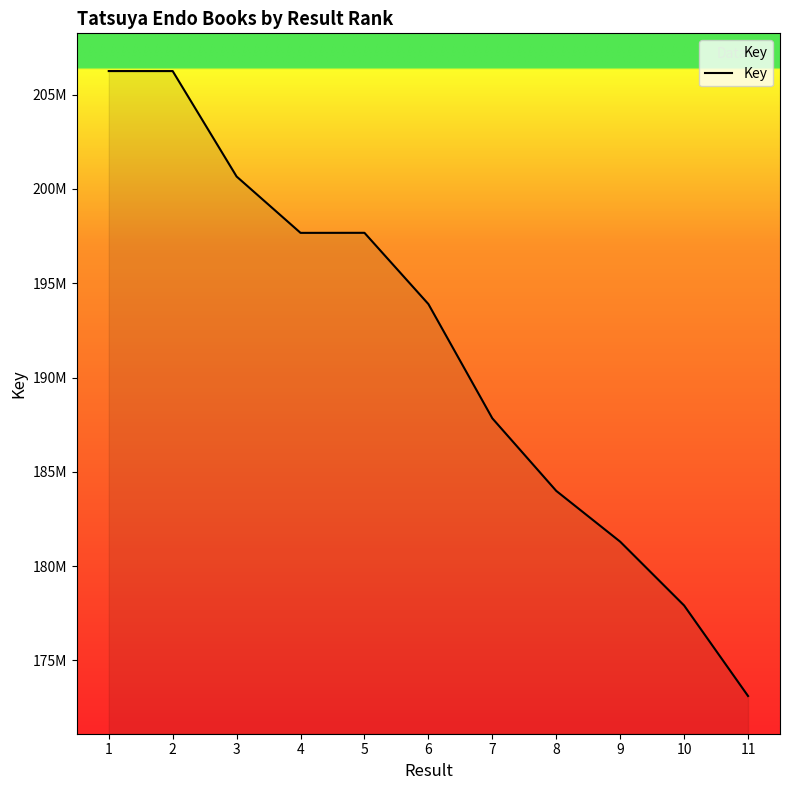

Reading right to left, what are all the values shown in this chart?

173114363	177914062	181296646	183989899	187837667	193895464	197672194	197669443	200657385	206247577	206248747